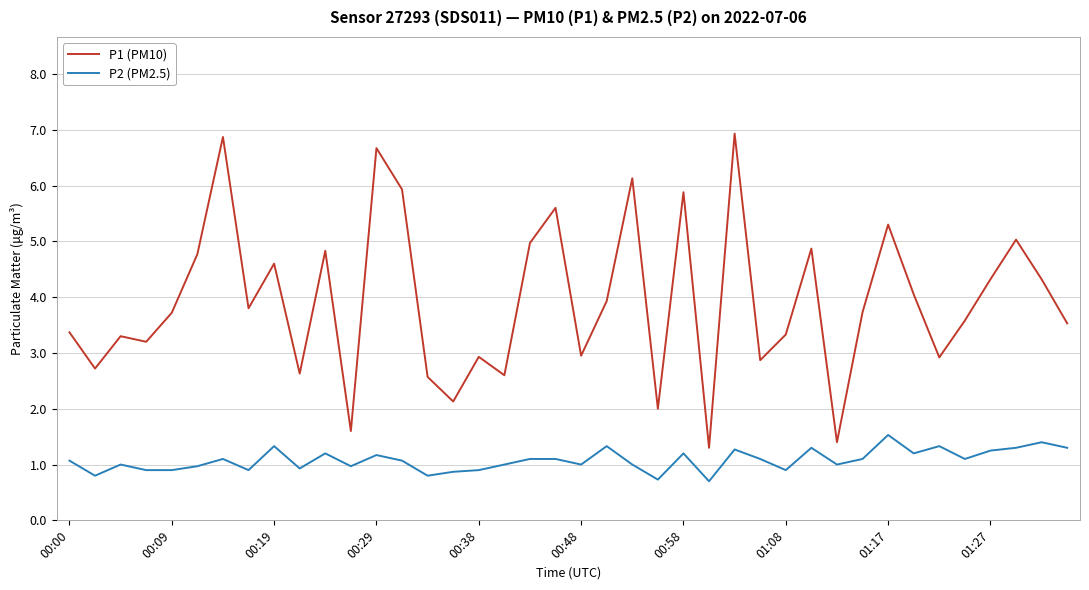

What is the maximum value shown in the chart?

6.9